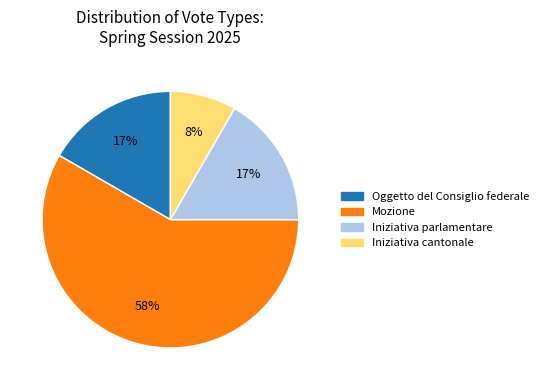

Is the sum of Oggetto del Consiglio federale and Mozione greater than half?

Yes